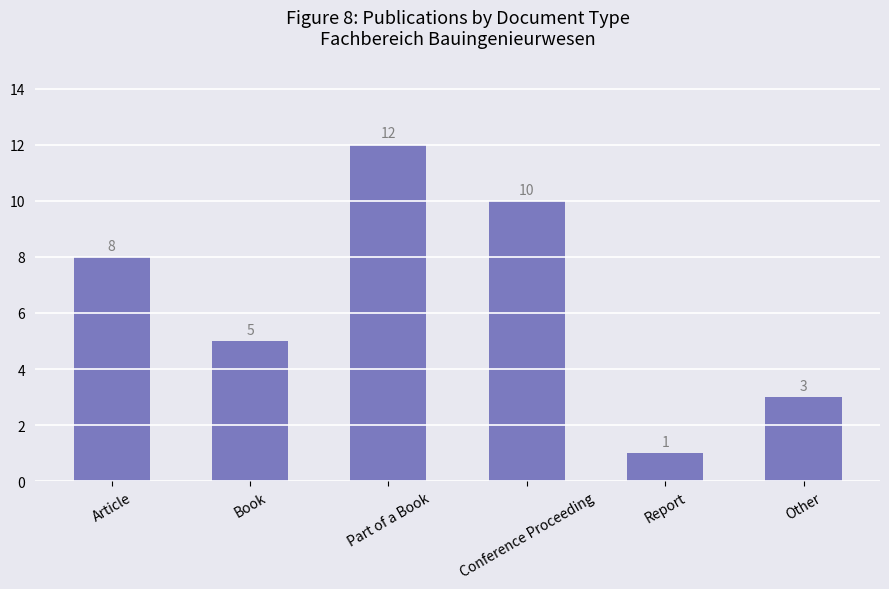

Where is the data nearest to the value 6?

Book